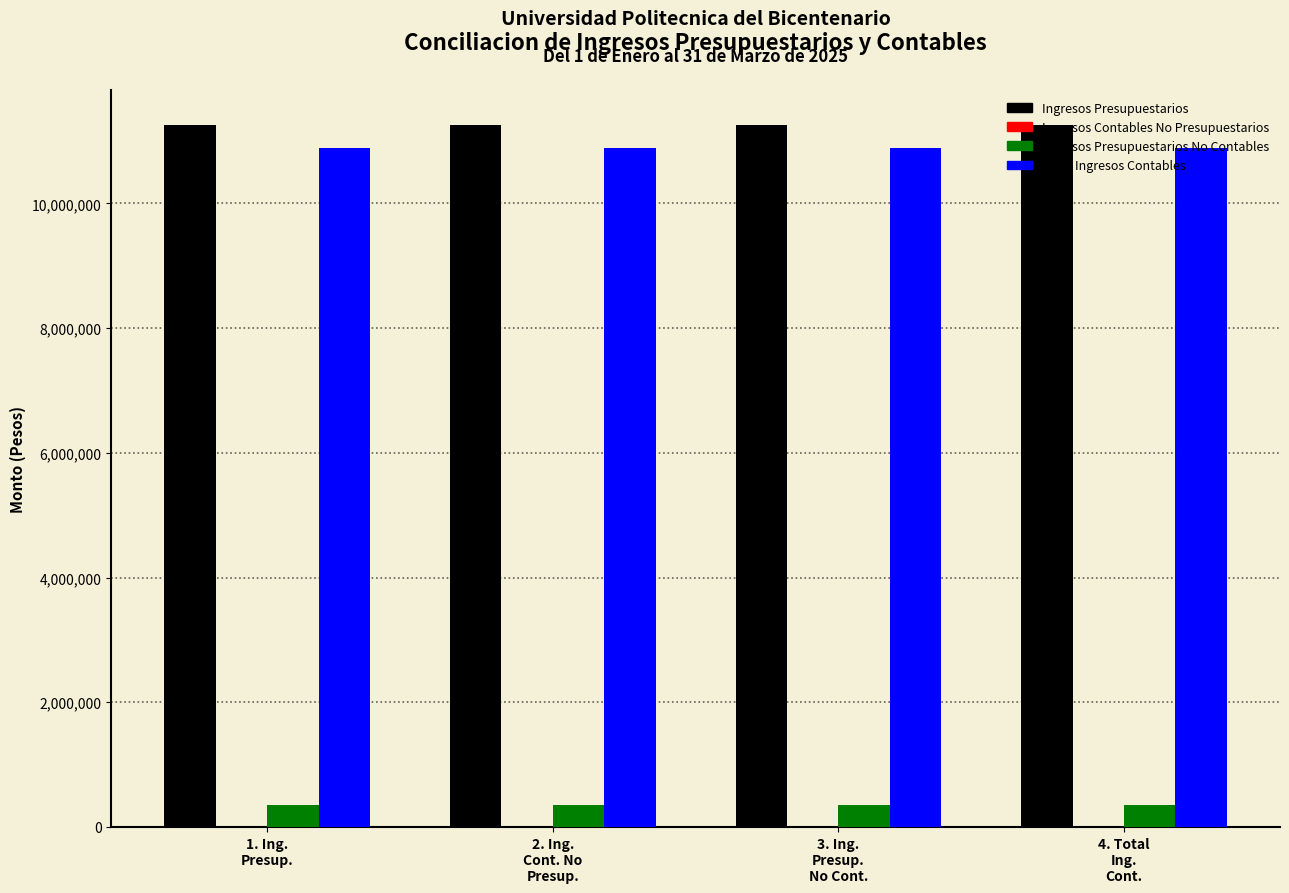

What is the maximum value shown in the chart?

11251176.5